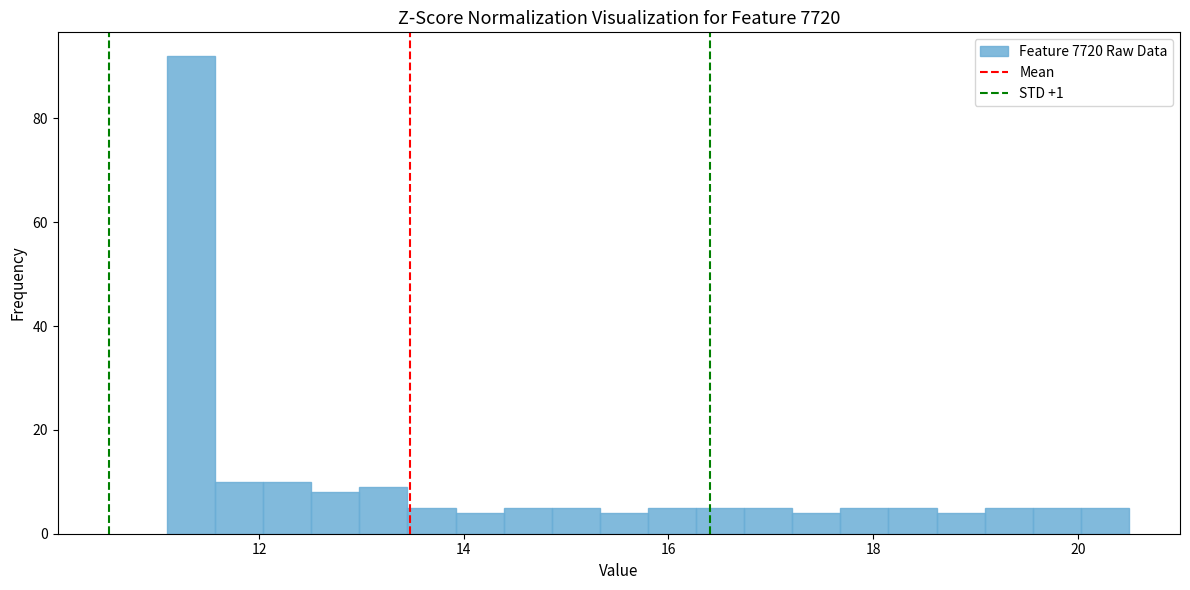

Around what value on the x-axis is the tallest bar? Give the approximate position of its centre, as read against the axis.

11.4